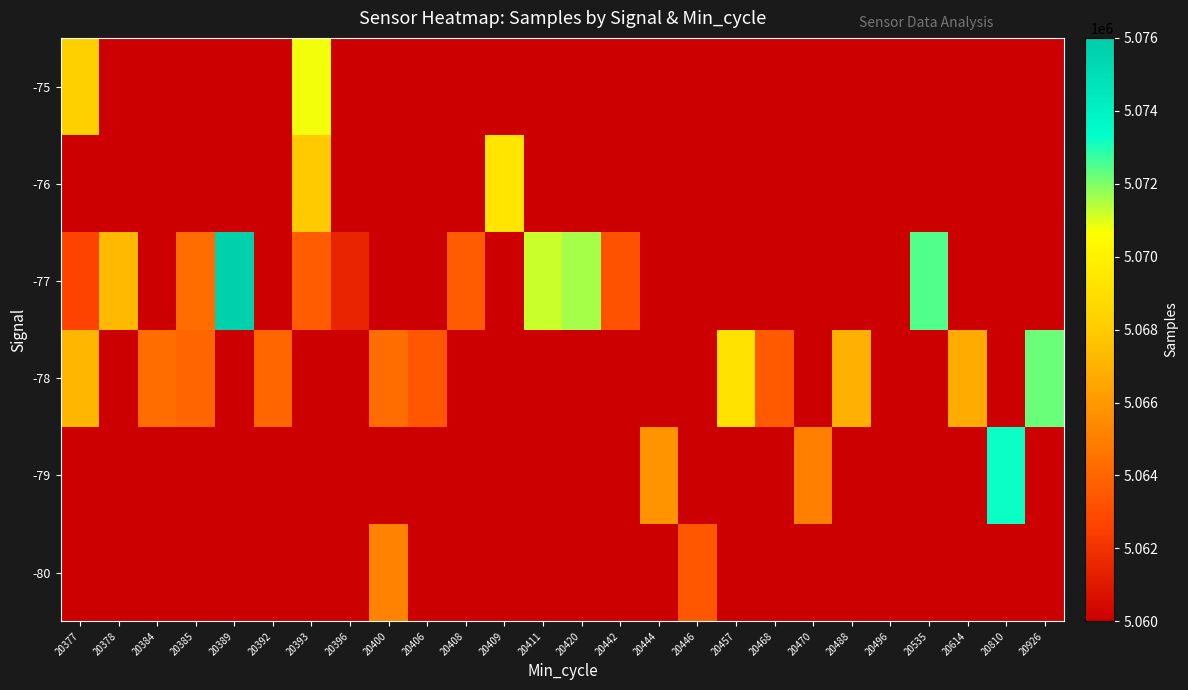

Between 20468 and 20488, which is larger?

20488